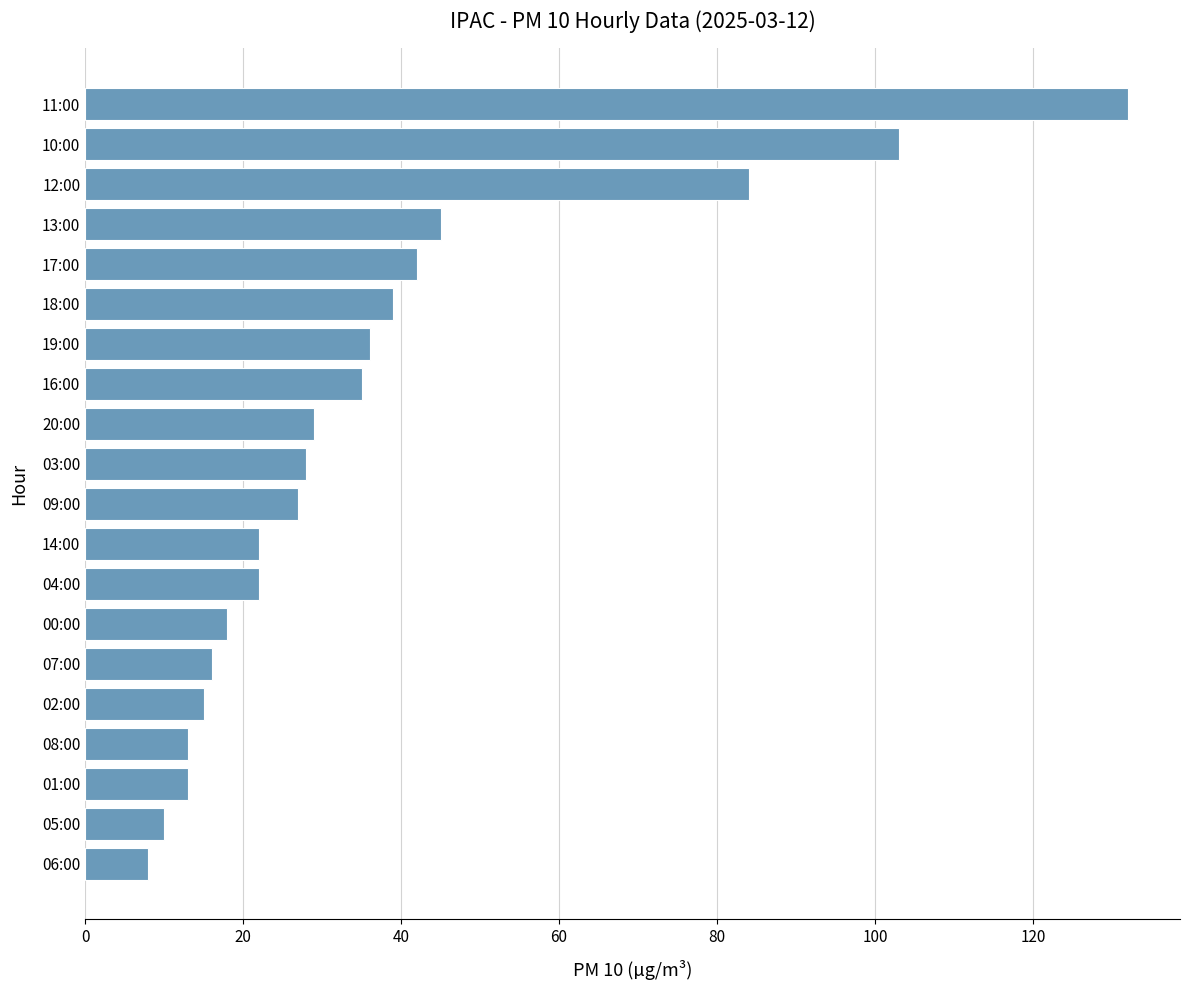

Are the bars horizontal?

Yes